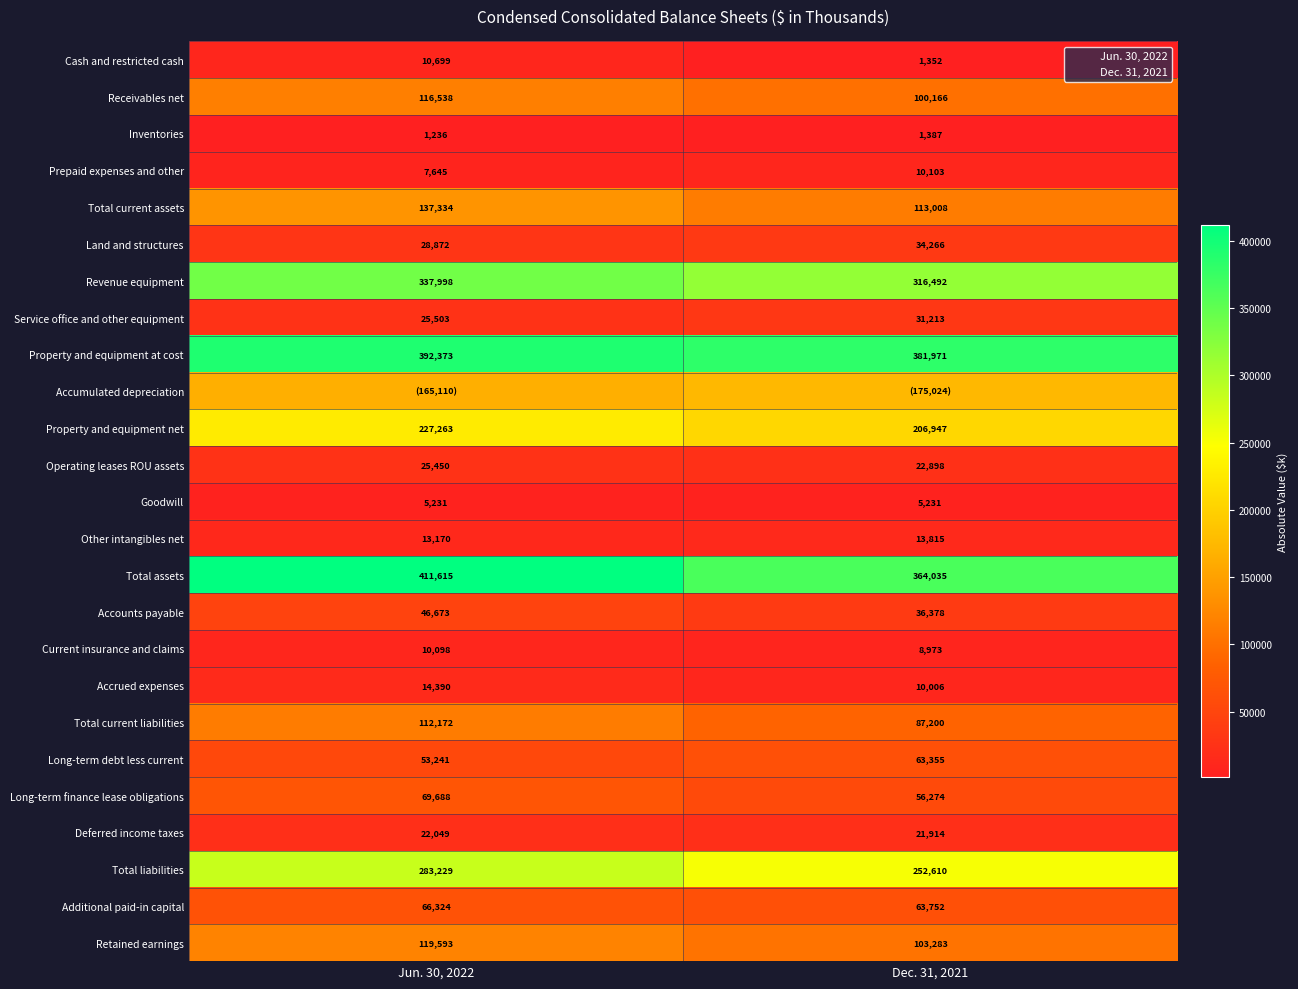

Which category has the lowest value across all series?

Jun. 30, 2022